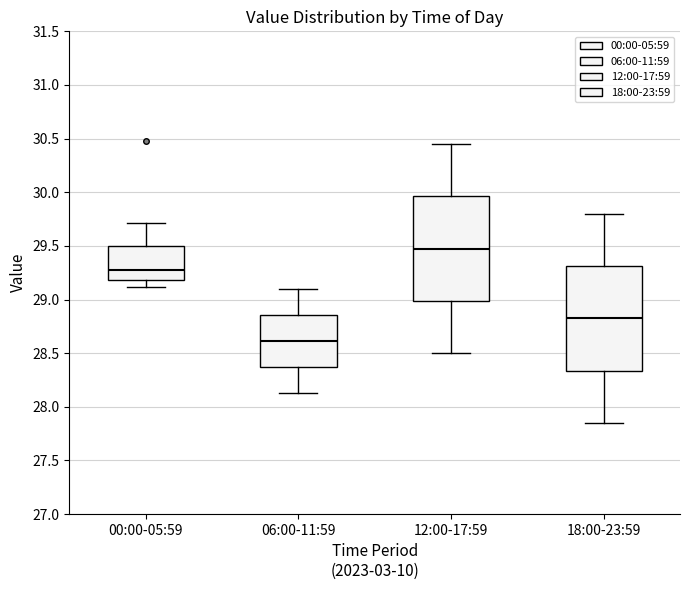

Which box has the lowest median line?

06:00-11:59